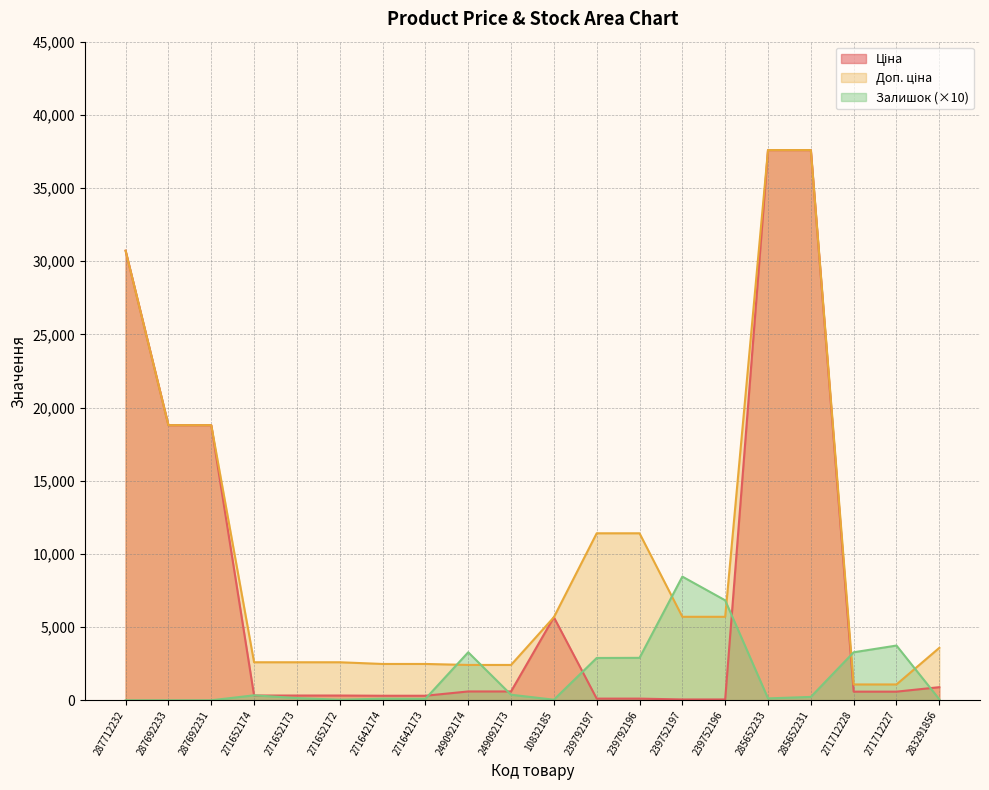

How many interior local peaks does the Ціна series have?

1